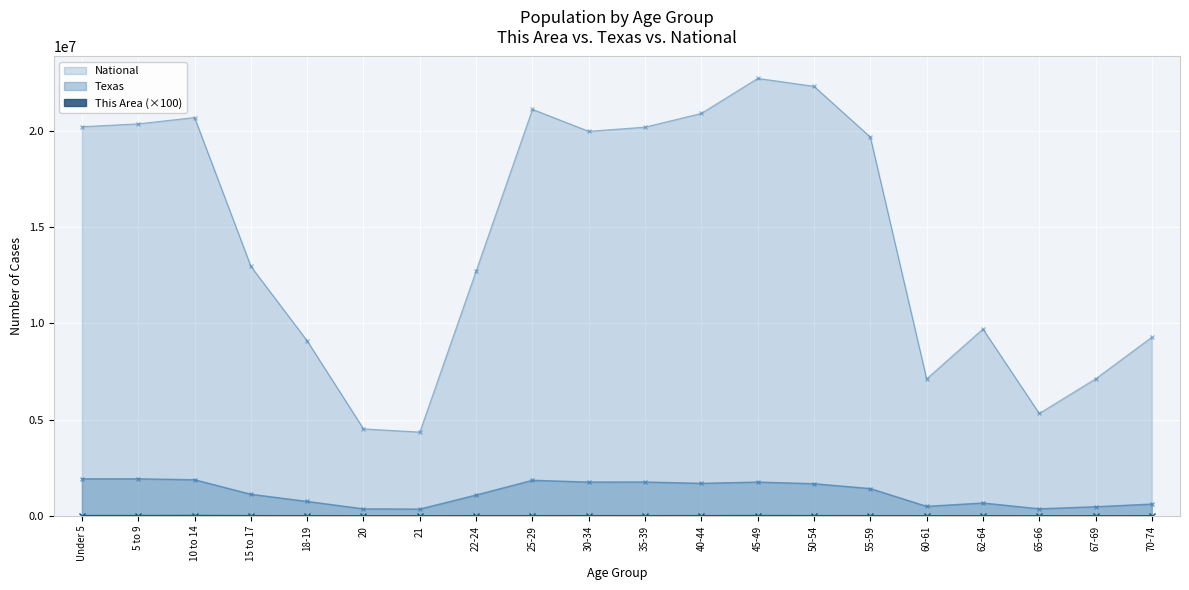

True or false: This Area and National intersect in this chart.

False